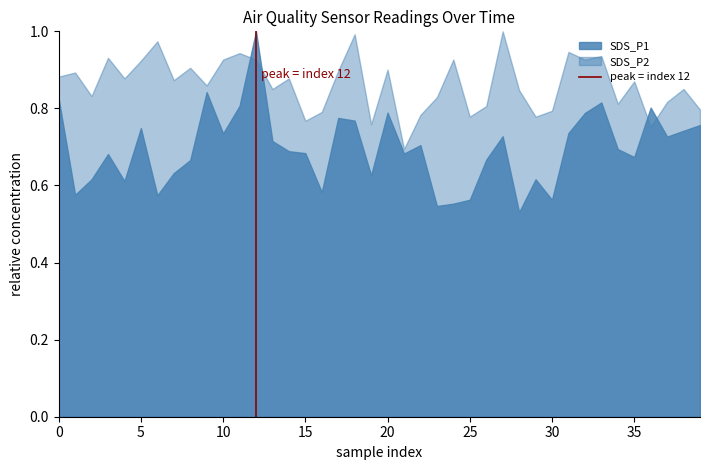

Rank the series by their average value, from lowest to highest.

SDS_P1, SDS_P2